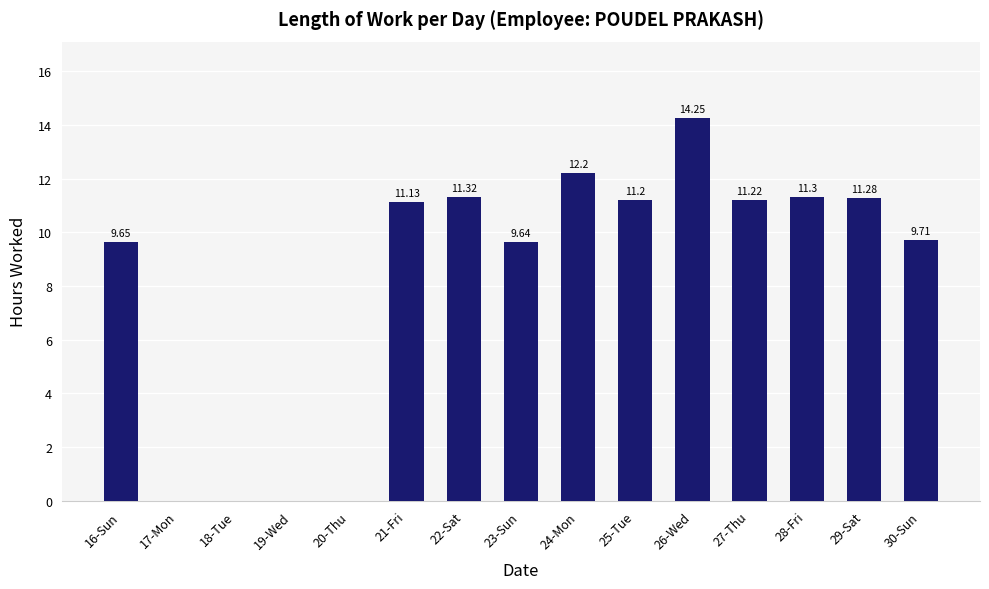

What is the approximate value at 22-Sat?

11.3